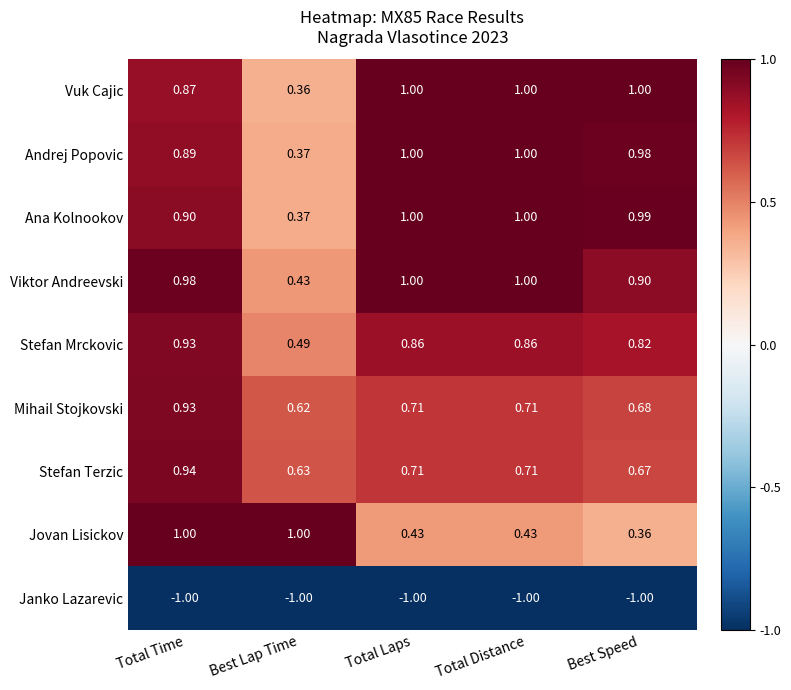

Is the value of Mihail Stojkovski at Total Distance greater than the value of Andrej Popovic at Best Speed?

No